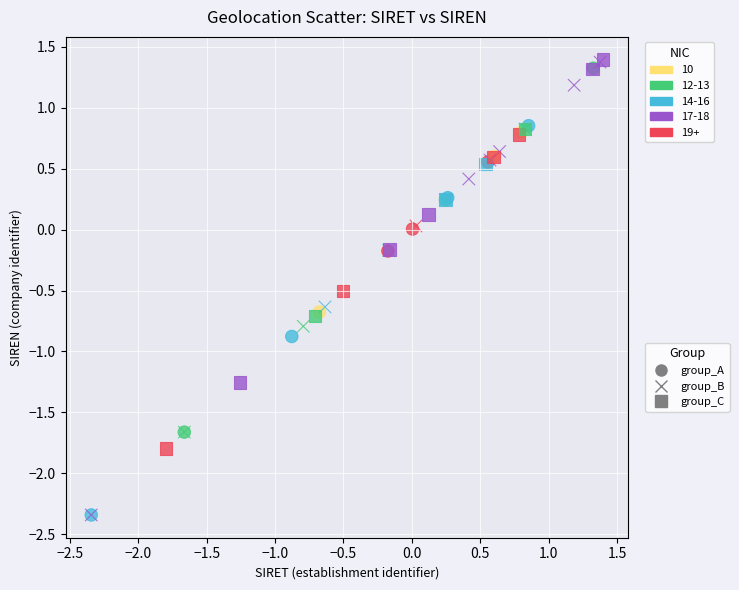

What are all the series names shown in the legend?

group_A, group_B, group_C